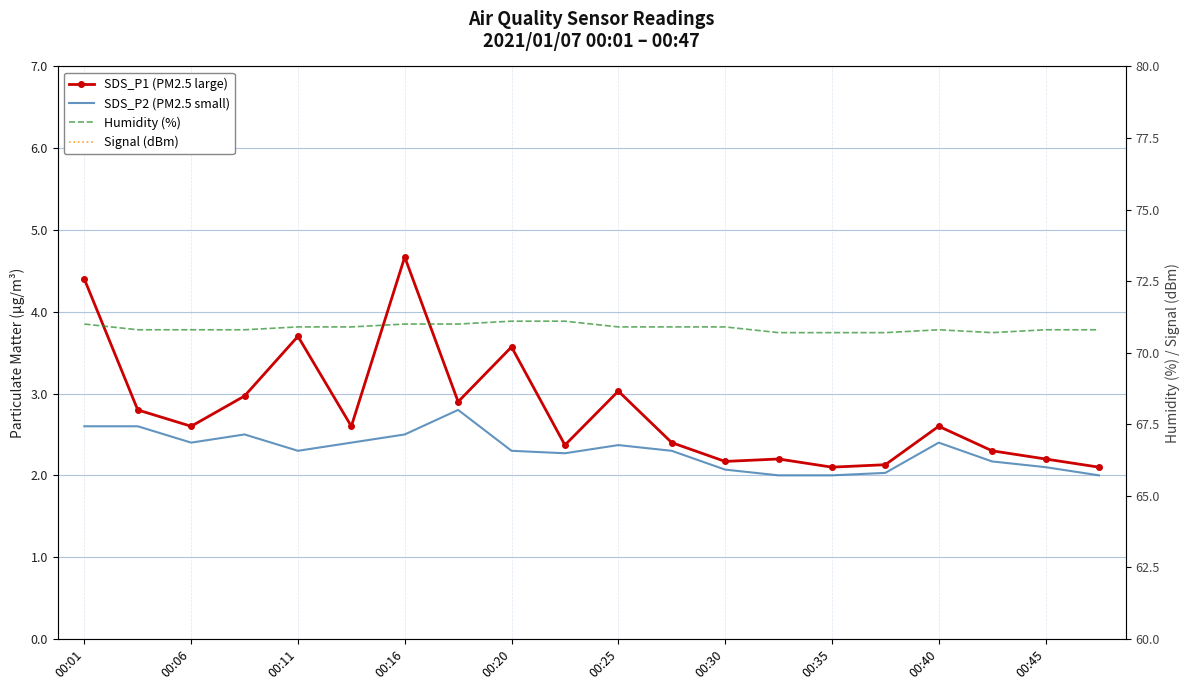

How many values in the Signal (dBm) series are below -58?

6